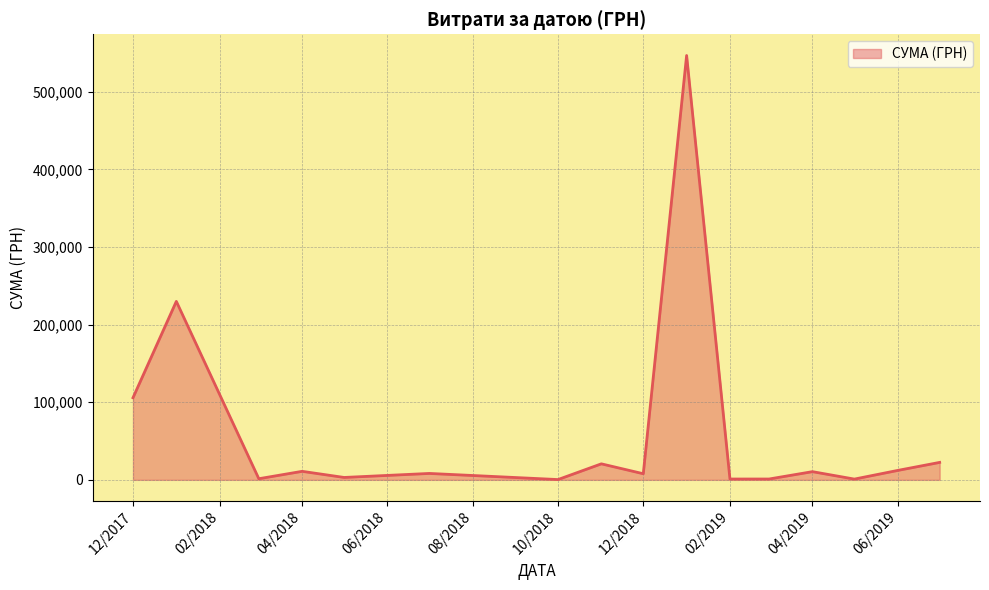

What is the difference between the maximum and minimum values?

546569.7